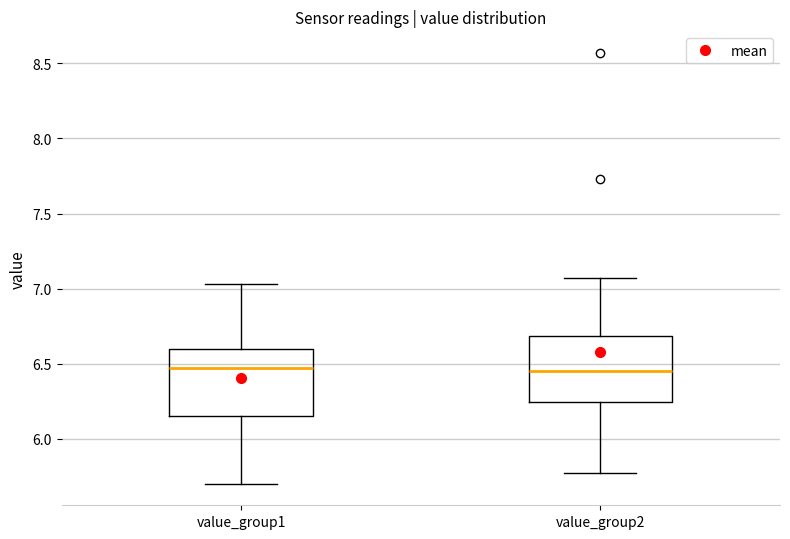

Where does the upper whisker of the box for value_group2 end on the y-axis? The values are not printed on the chart, so give them approximately, as read against the axis.

7.05